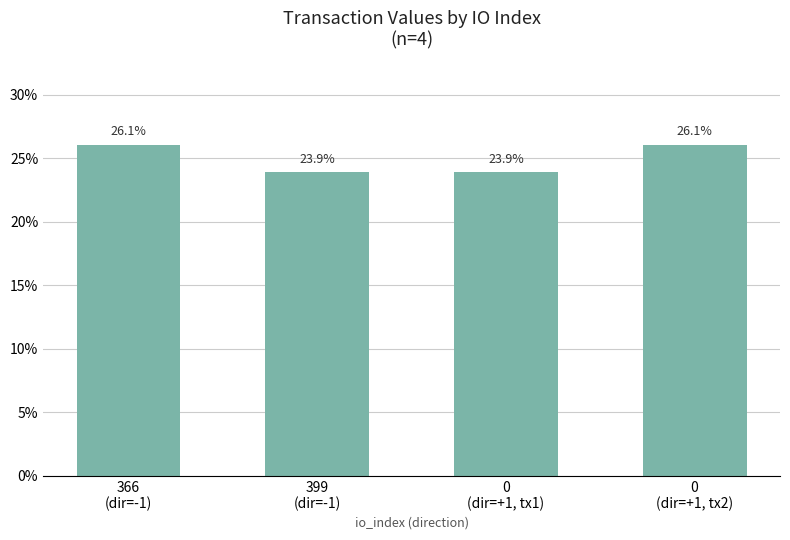

How many bars are there in total?

4